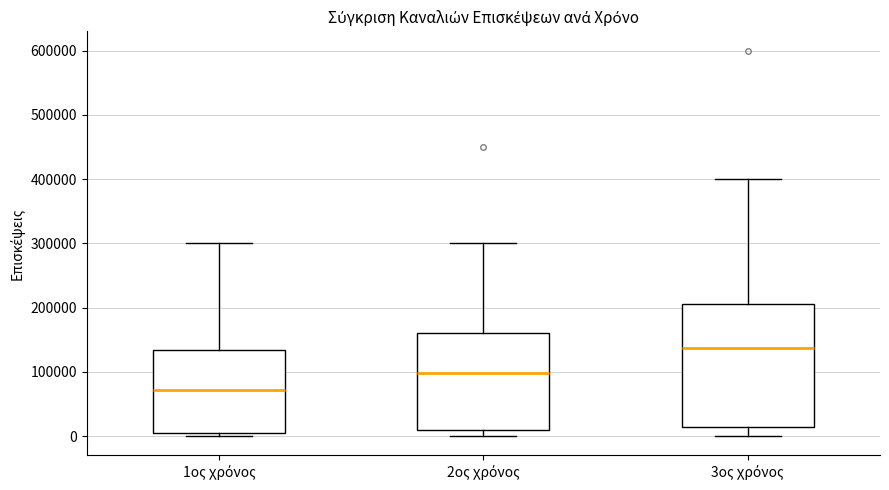

Reading left to right, transcribe this box plot: for each box, give where its median line is, the range the box spans, and where its two whiskers end, as read against the y-axis. The values are not printed on the chart, so give them approximately, as read against the axis.

1ος χρόνος: median 70000, box 10000 to 130000, whiskers 0 to 300000
2ος χρόνος: median 100000, box 10000 to 160000, whiskers 0 to 300000
3ος χρόνος: median 140000, box 10000 to 210000, whiskers 0 to 400000